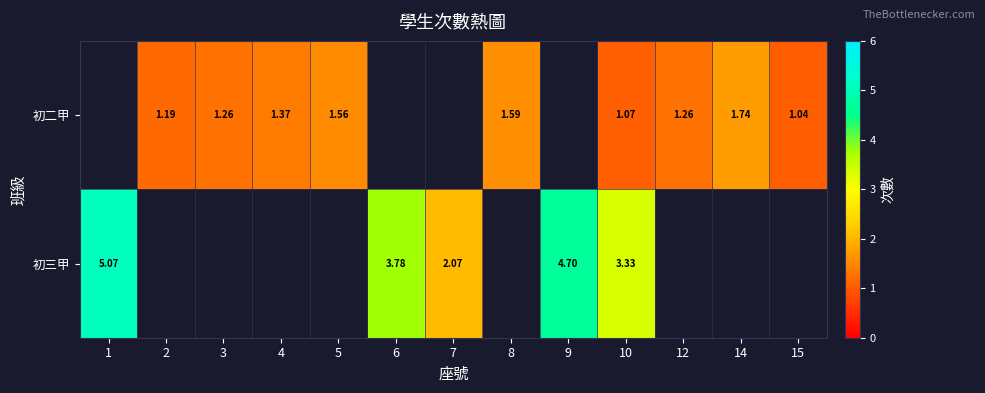

What is the maximum value shown in the chart?

5.1